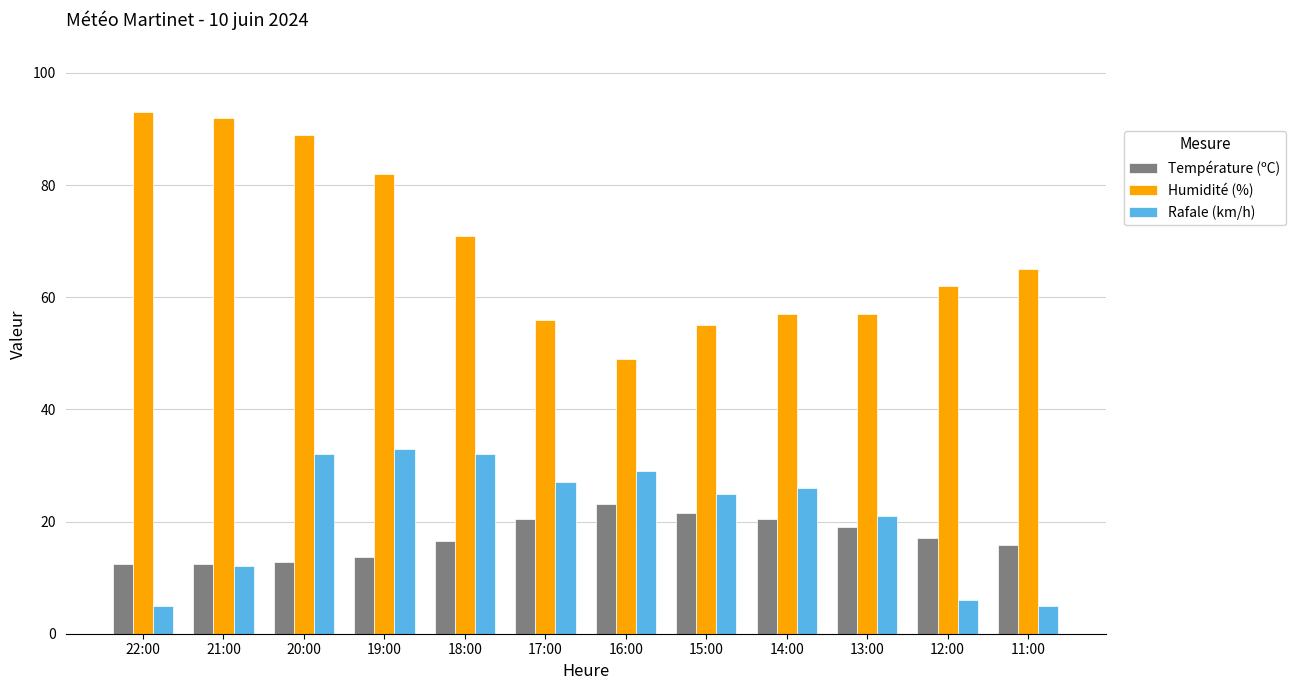

What is the difference between the Température (ºC) values at 15:00 and 11:00?

5.8